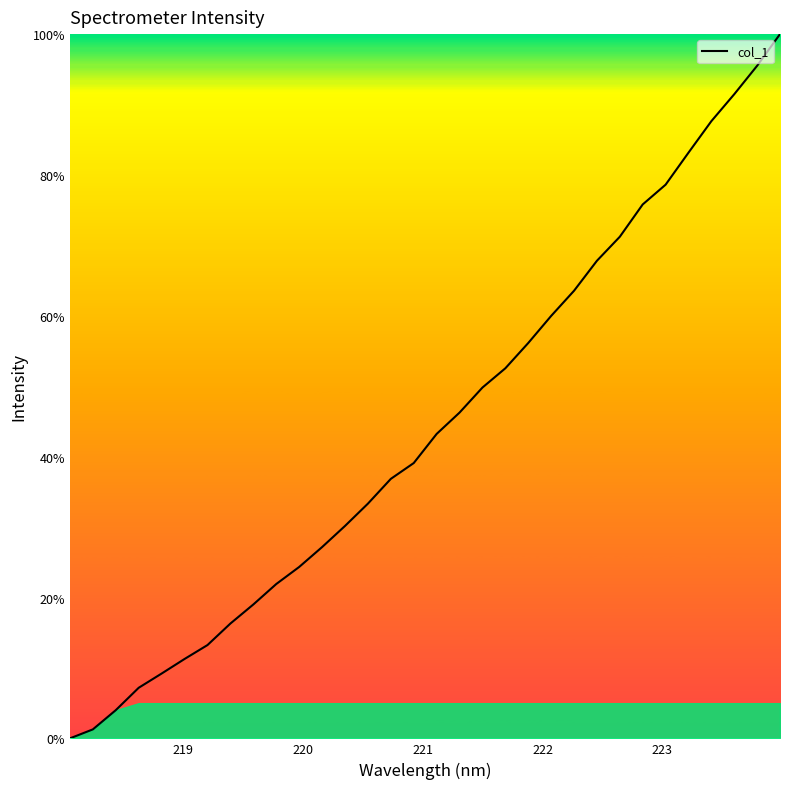

What is the maximum value shown in the chart?

100.0